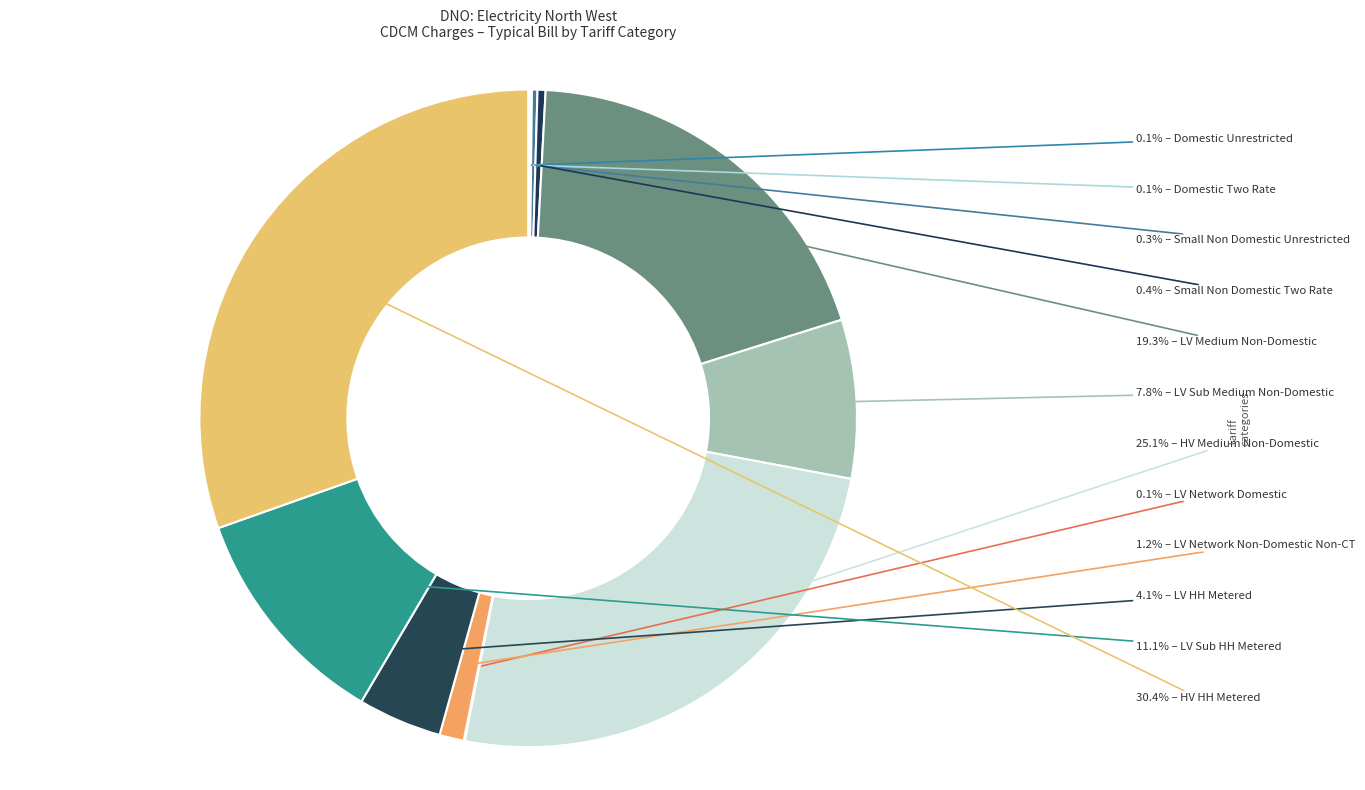

To the nearest percent, what is the average slice percentage?

8%